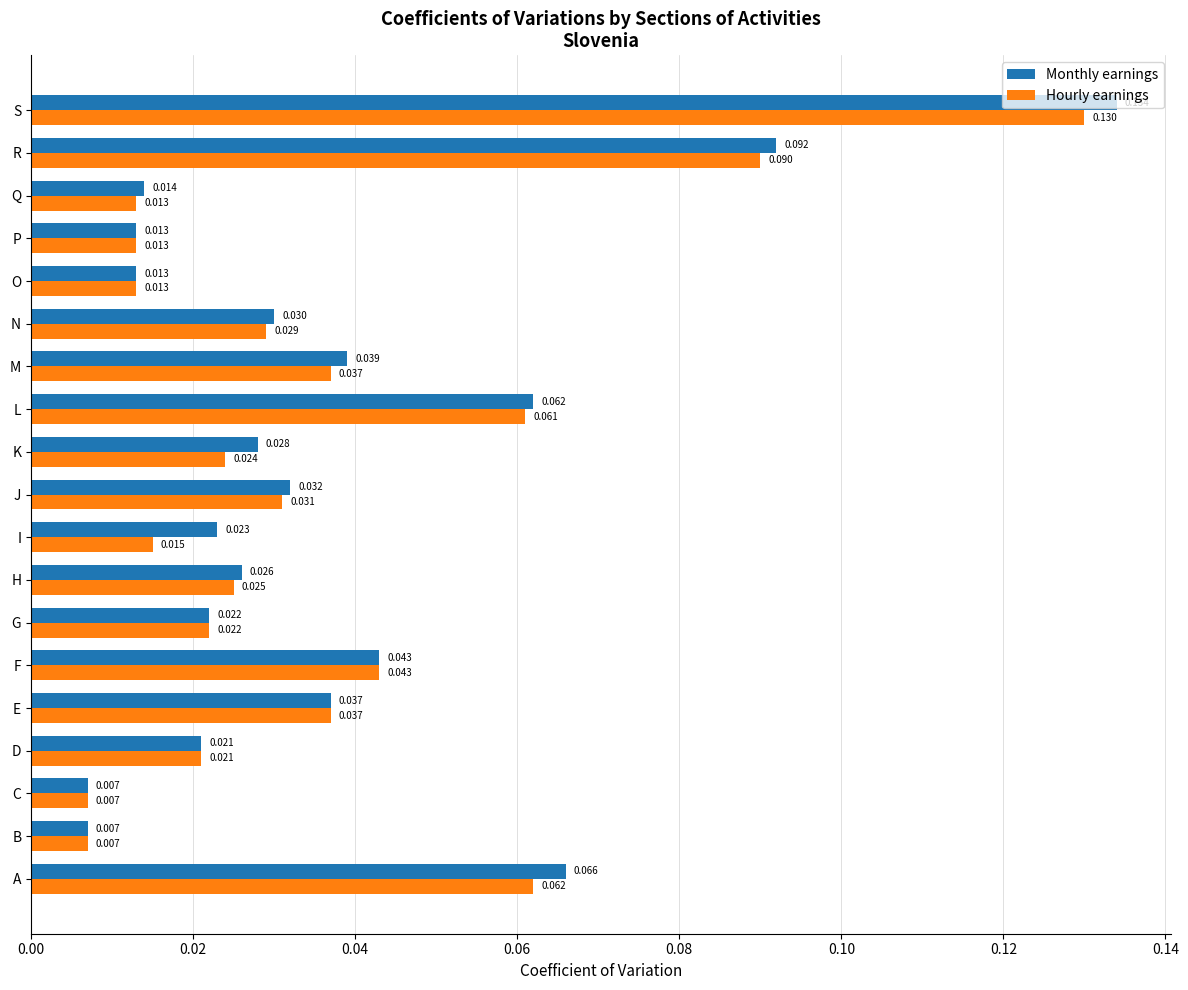

Rank the series at N from highest to lowest value.

Monthly earnings, Hourly earnings